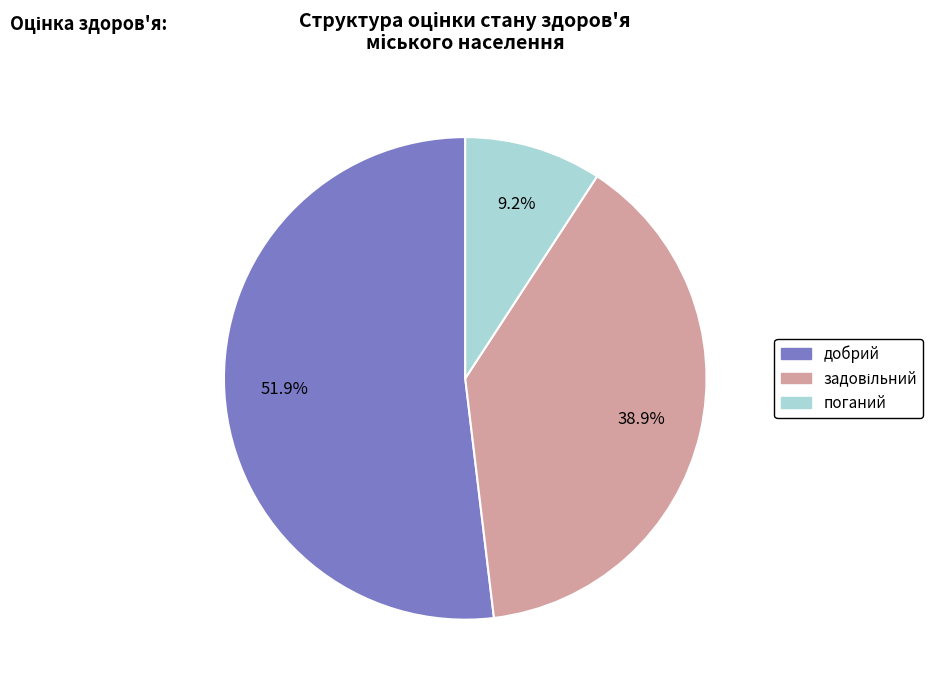

What portion of the pie excludes поганий?

90.8%